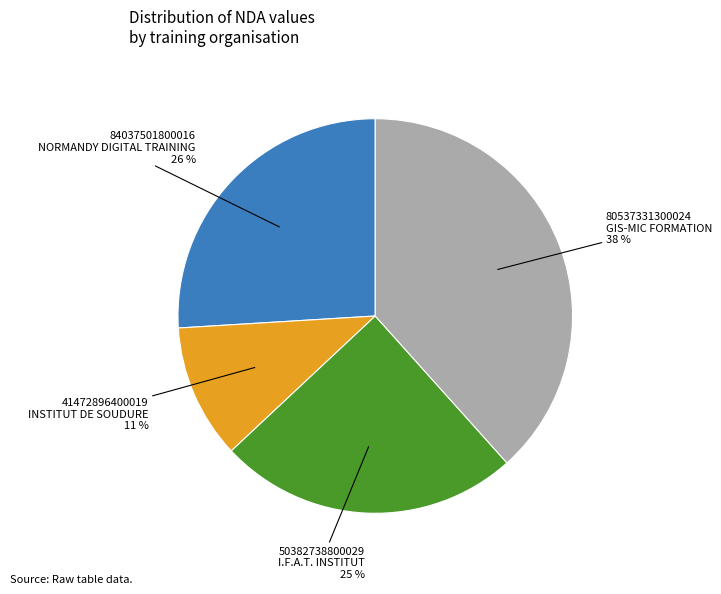

What percentage is the 84037501800016 NORMANDY DIGITAL TRAINING slice, to the nearest percent?

26%